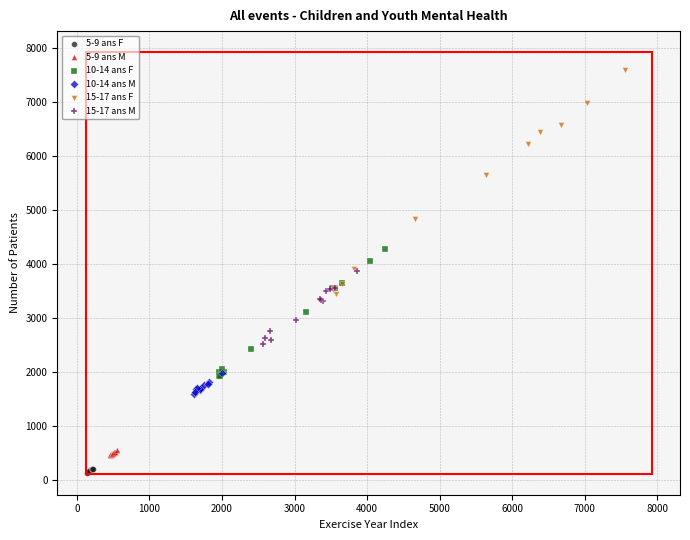

Which series has the largest Y range (max minus min)?

15-17 ans F